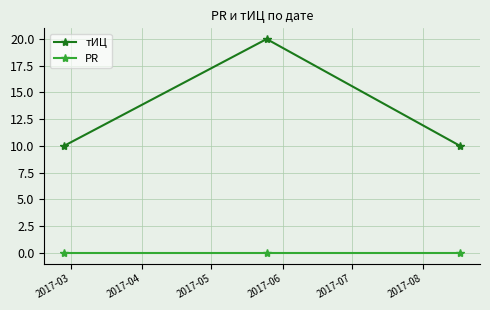

What is the value of the тИЦ point at the 2nd from the left?

20